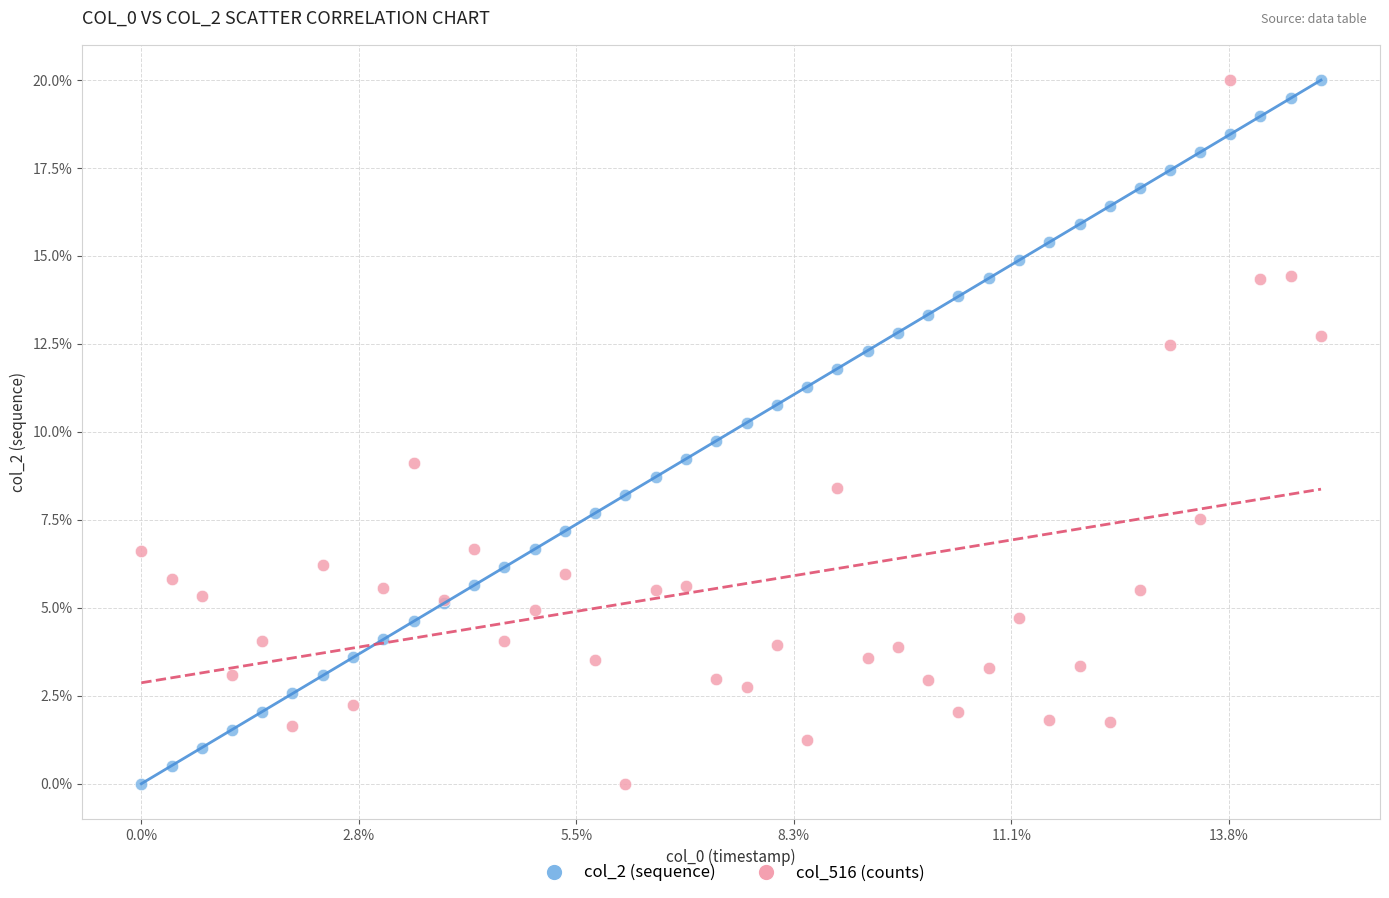

What is the X range (max minus min) for the scatter plot?

542.5